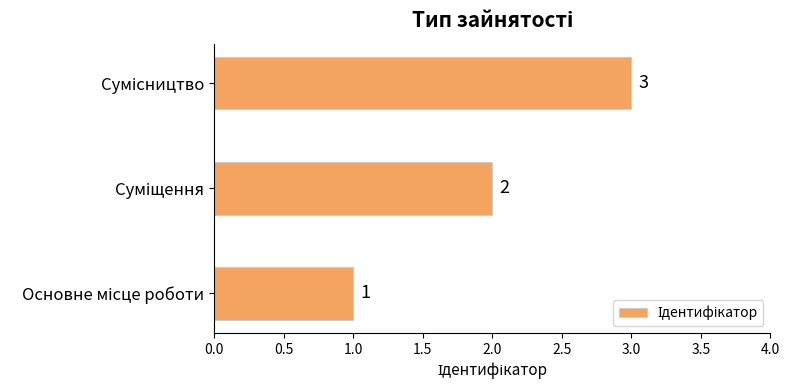

What is the sum of all values?

6